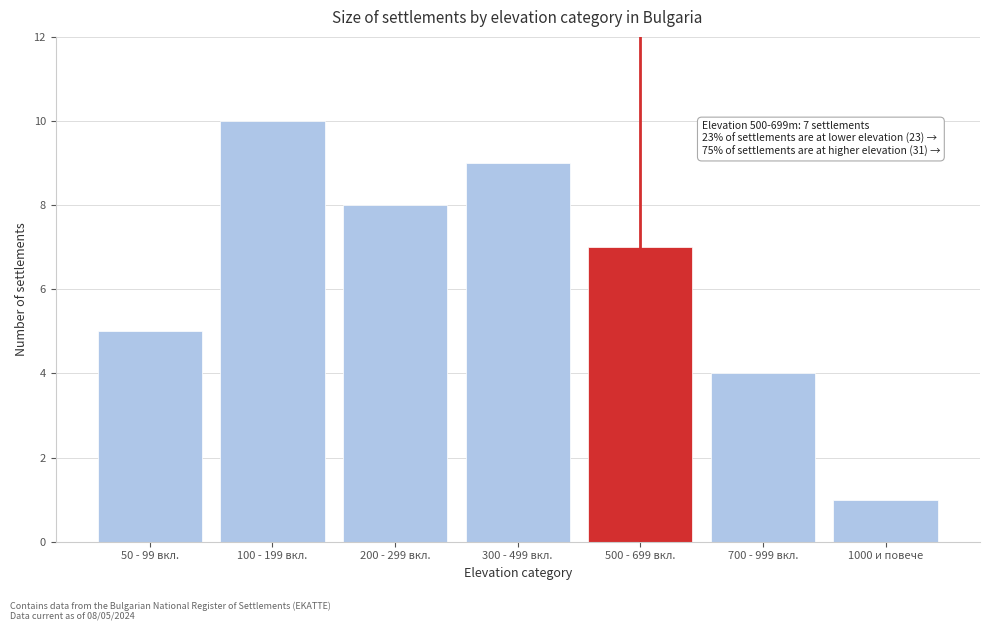

Reading right to left, what are all the values shown in this chart?

1000 и повече=1	700 - 999 вкл.=4	500 - 699 вкл.=7	300 - 499 вкл.=9	200 - 299 вкл.=8	100 - 199 вкл.=10	50 - 99 вкл.=5